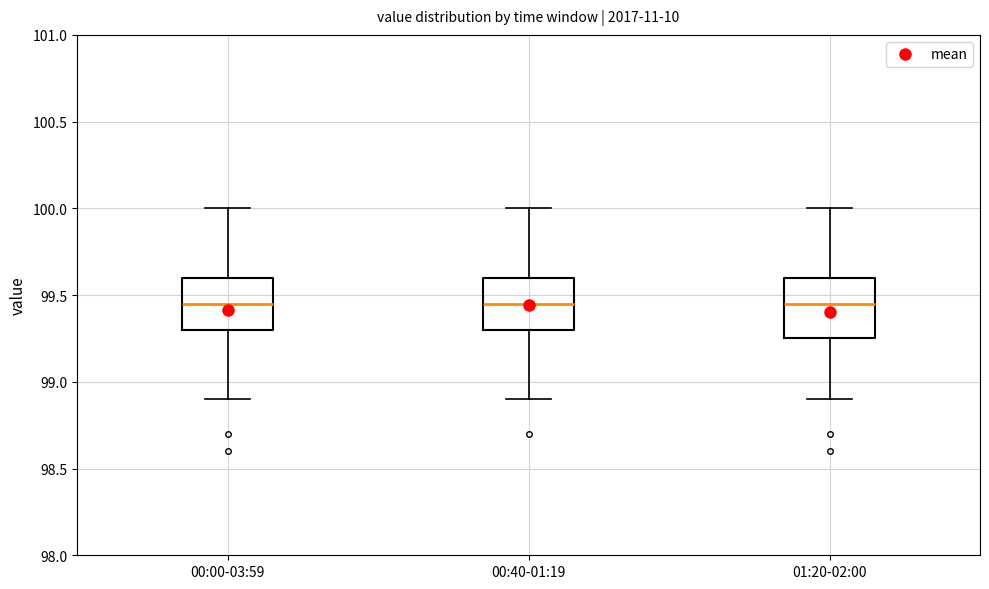

Where is the upper edge of the box for 00:40-01:19 on the y-axis? The values are not printed on the chart, so give them approximately, as read against the axis.

99.60